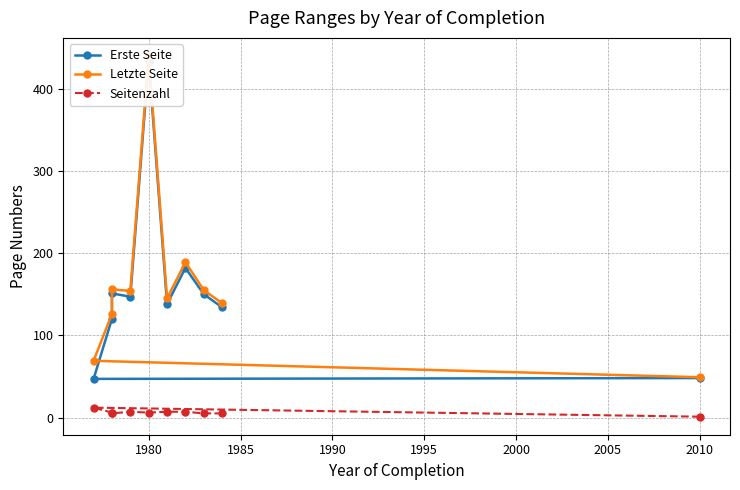

What is the difference between the maximum and minimum values in the Erste Seite series?

387